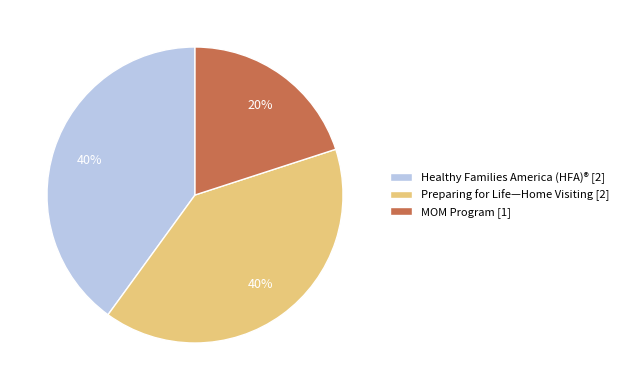

The Preparing for Life—Home Visiting slice represents 30% of the pie. True or false?

False